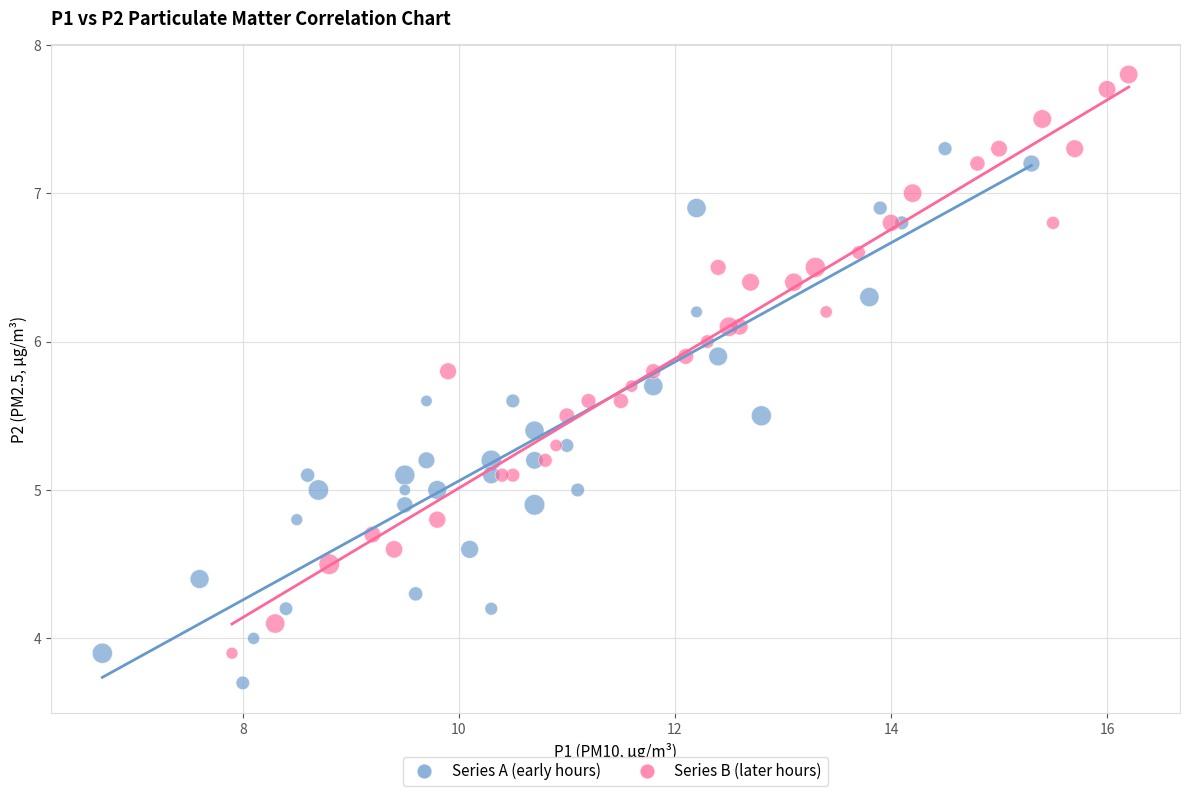

Which series contains the lowest Y value?

Series A (early hours)